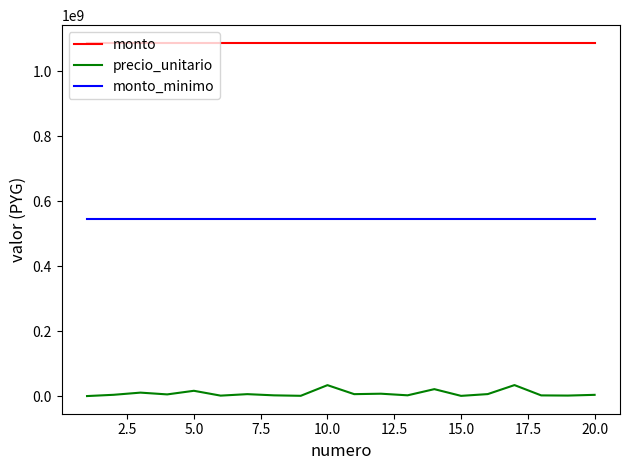

True or false: monto_minimo and precio_unitario intersect in this chart.

False